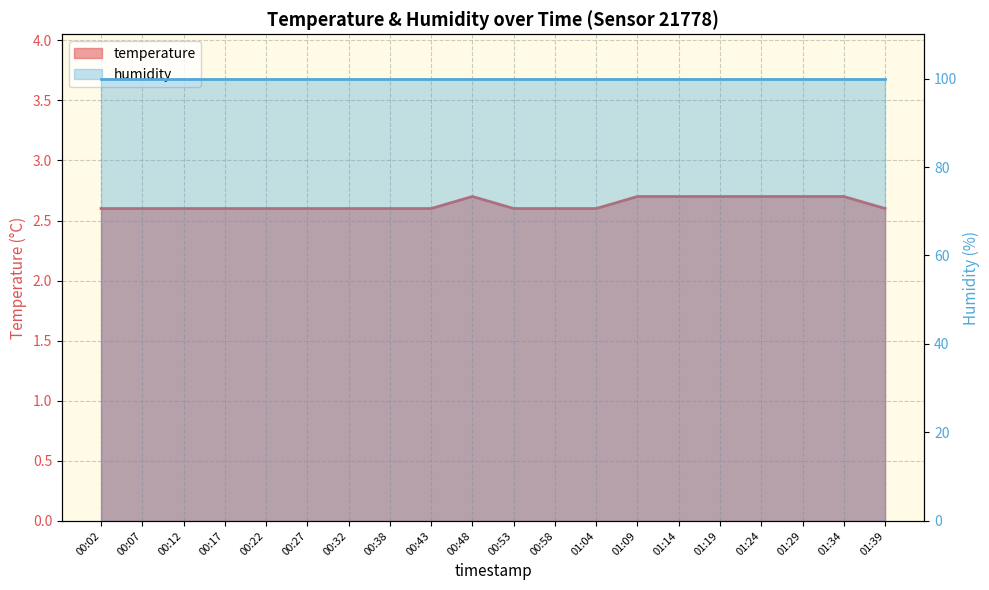

Reading right to left, transcribe all the data shown in this chart.

2.6	2.7	2.7	2.7	2.7	2.7	2.7	2.6	2.6	2.6	2.7	2.6	2.6	2.6	2.6	2.6	2.6	2.6	2.6	2.6